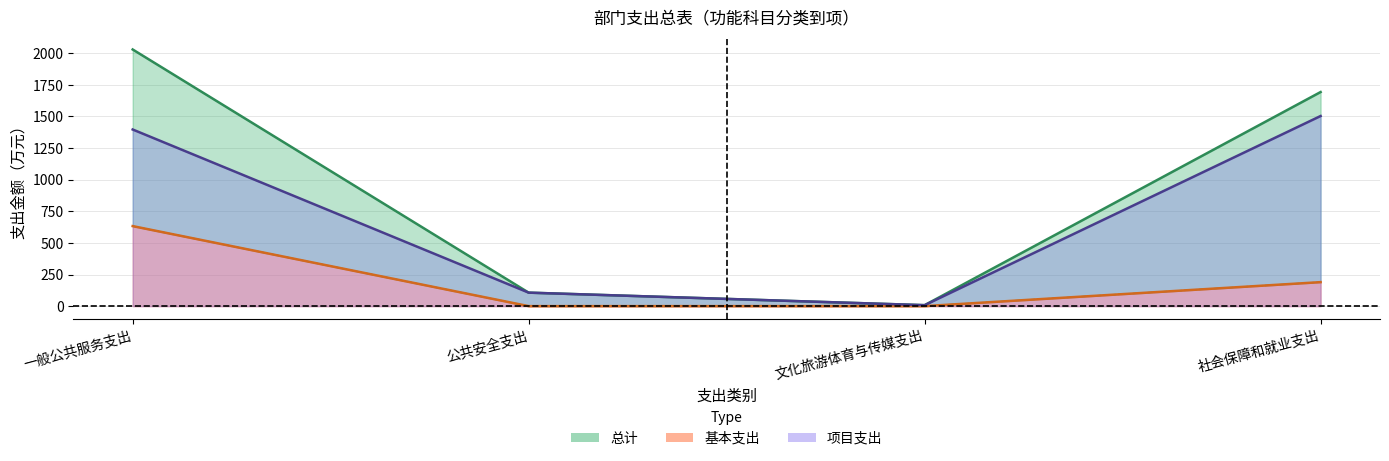

Rank the series at 公共安全支出 from lowest to highest value.

基本支出, 总计, 项目支出